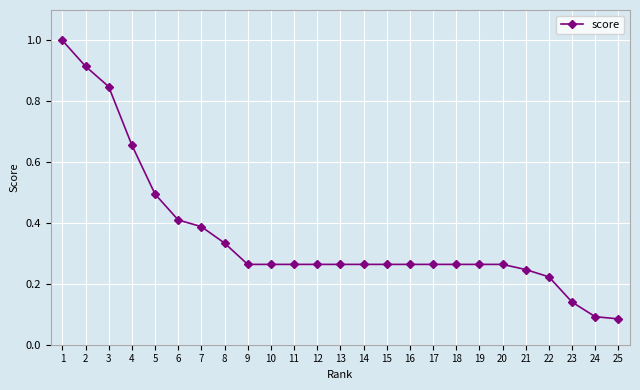

What is the greatest value displayed?

1.0